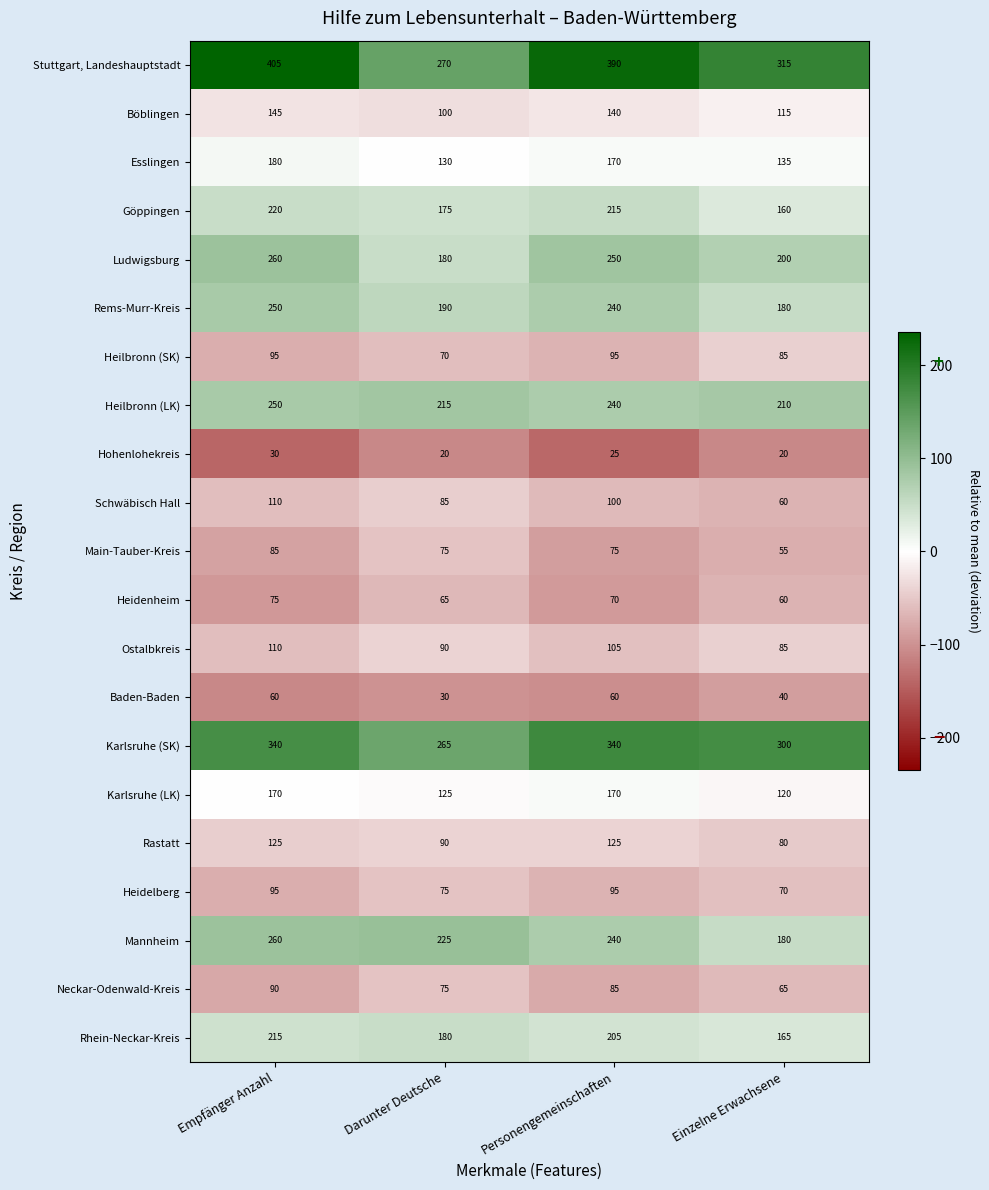

Which series has the widest spread of values?

Stuttgart, Landeshauptstadt